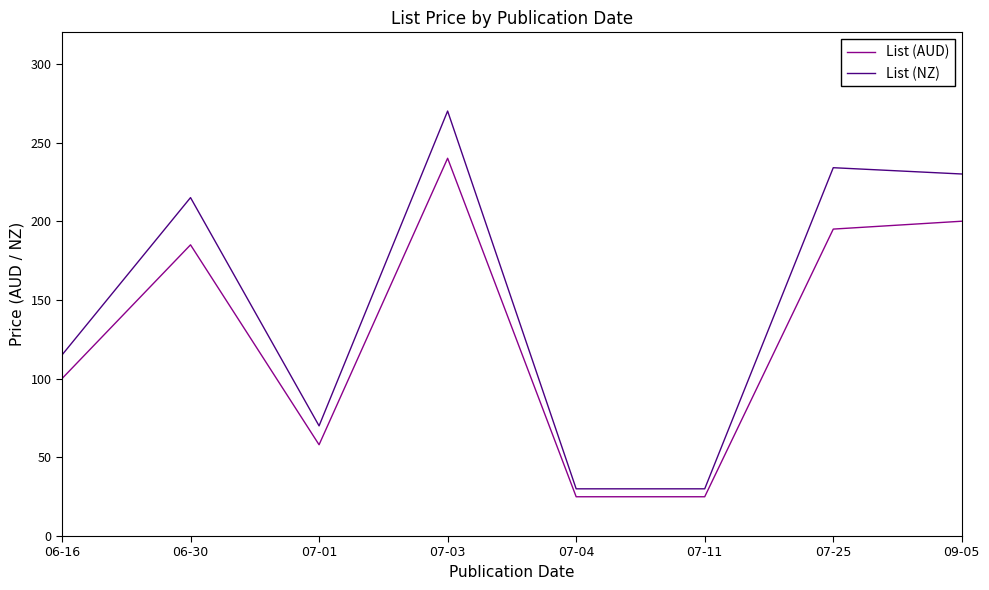

What is the difference between the List (NZ) values at 06-30 and 09-05?

15.0